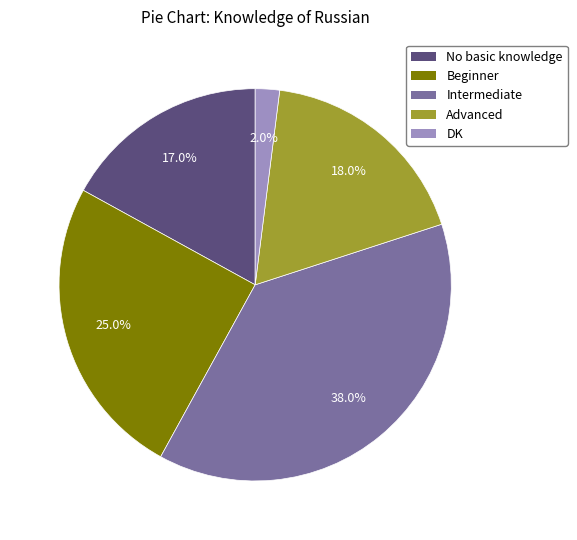

How many segments does this pie chart have?

5